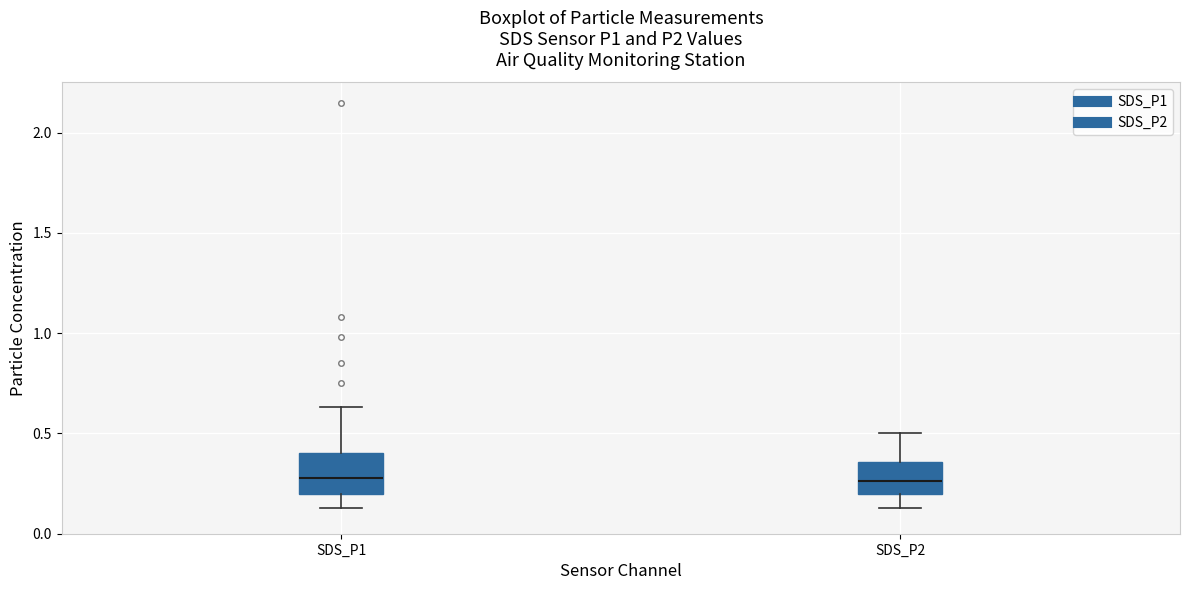

Reading left to right, read every box against the y-axis: the position of its median line, the range the box covers, and the ends of its whiskers. The values are not printed on the chart, so give them approximately, as read against the axis.

SDS_P1: median 0.30, box 0.20 to 0.40, whiskers 0.15 to 0.65
SDS_P2: median 0.25, box 0.20 to 0.35, whiskers 0.15 to 0.50